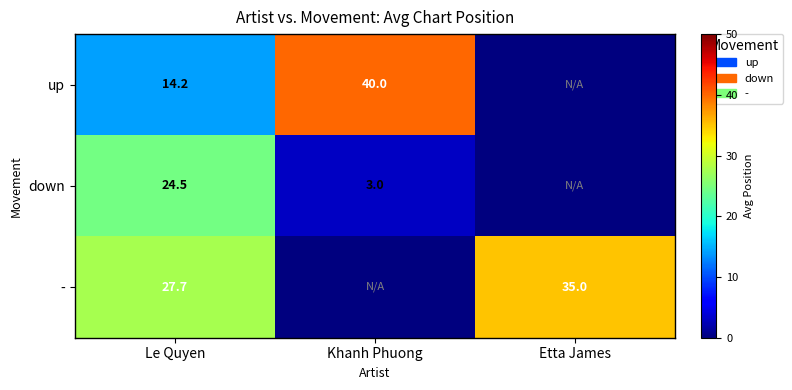

Which has a higher value, Etta James or Le Quyen?

Le Quyen